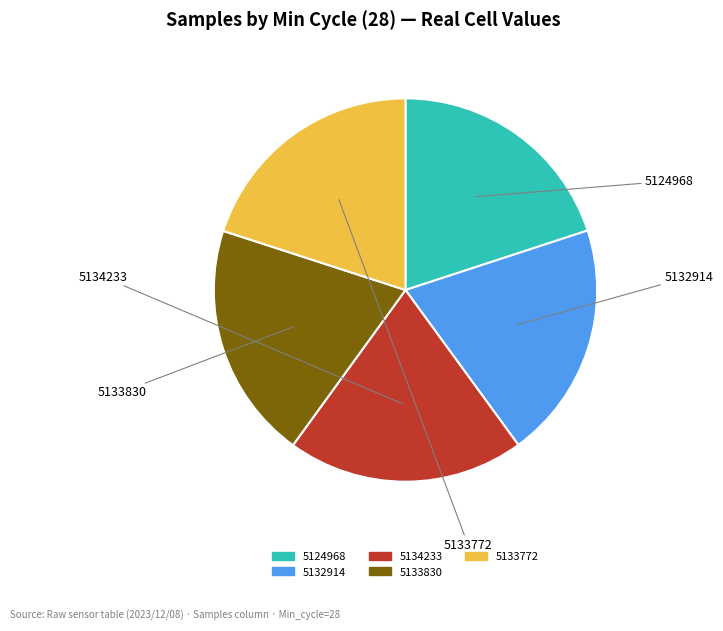

Does any single category account for the majority?

No